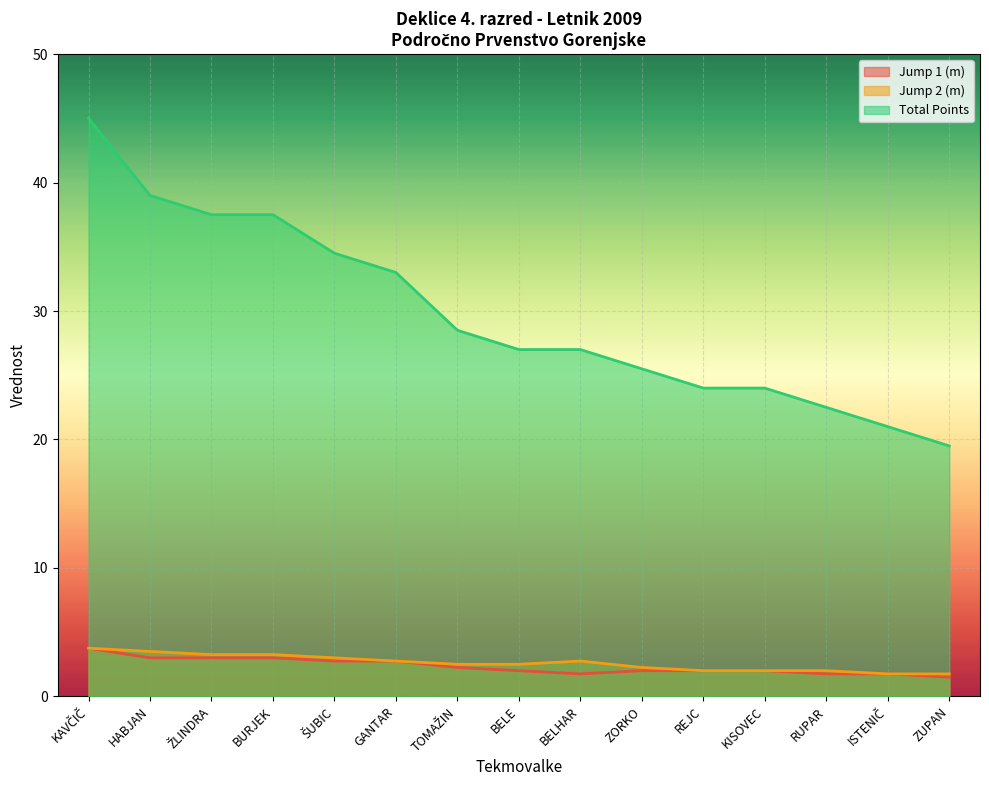

Reading left to right, transcribe all the data shown in this chart.

Jump 1 (m): 3.8	3.0	3.0	3.0	2.8	2.8	2.2	2.0	1.8	2.0	2.0	2.0	1.8	1.8	1.5
Jump 2 (m): 3.8	3.5	3.2	3.2	3.0	2.8	2.5	2.5	2.8	2.2	2.0	2.0	2.0	1.8	1.8
Total Points: 45.0	39.0	37.5	37.5	34.5	33.0	28.5	27.0	27.0	25.5	24.0	24.0	22.5	21.0	19.5